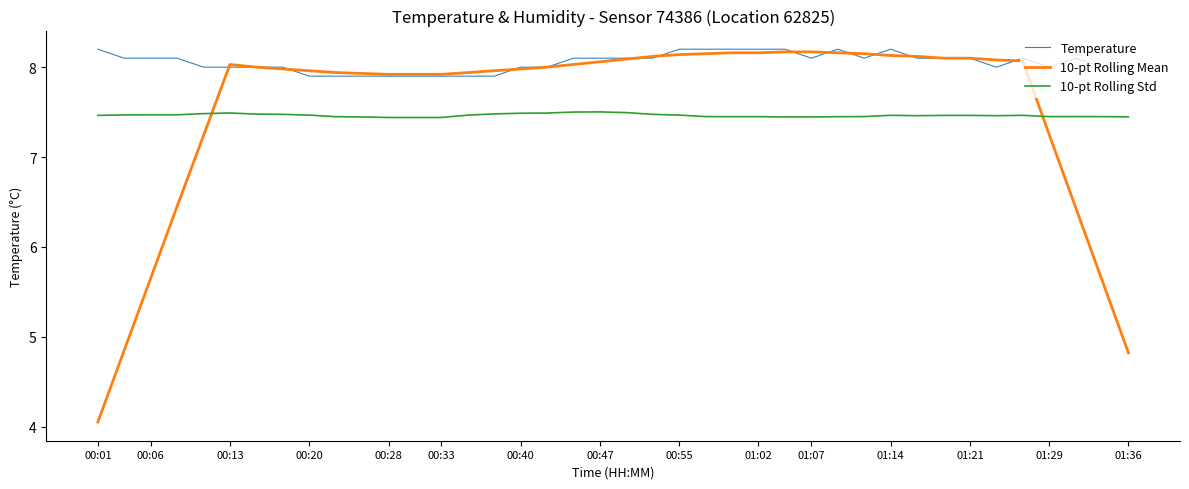

Which series has the largest range (max minus min)?

10-pt Rolling Mean